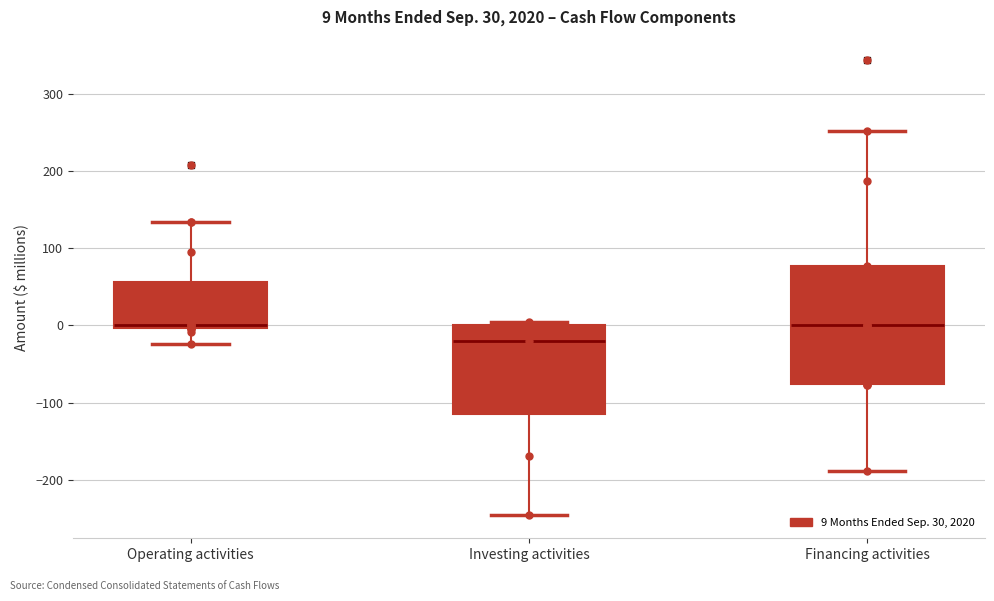

Which box's median line is the lowest?

Investing activities